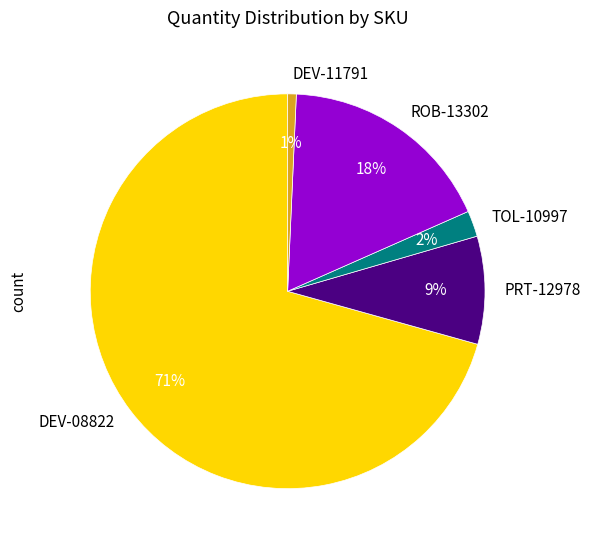

Which category has the biggest portion of the pie?

DEV-08822